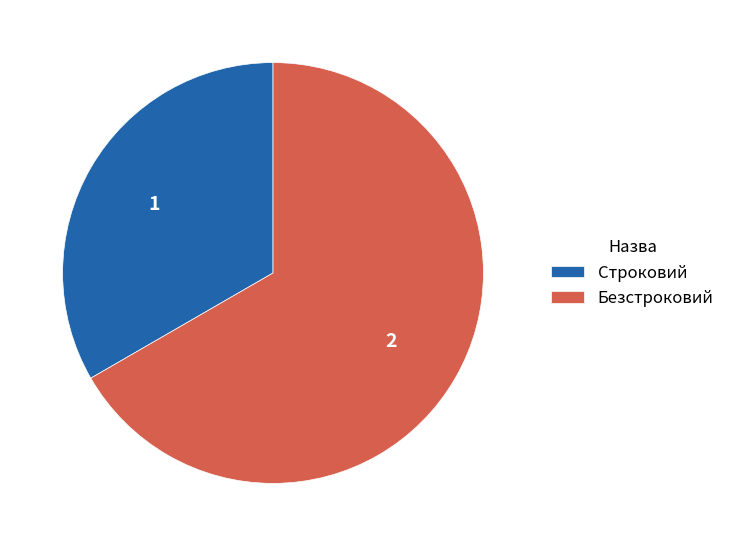

True or false: Безстроковий accounts for 67% of the total.

True